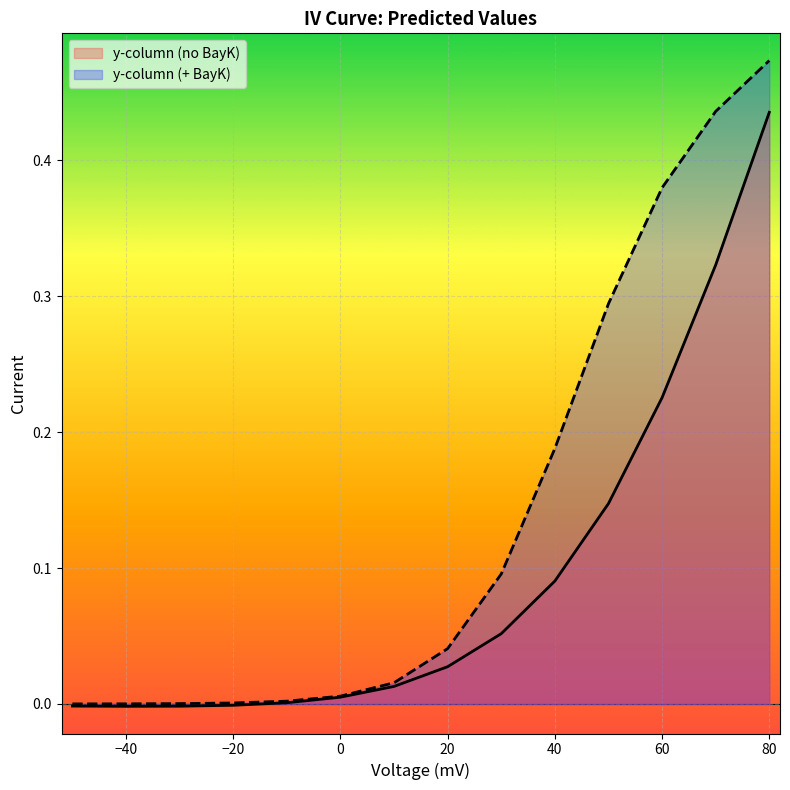

Which series changed the most between 0 and 60?

y-column (+ BayK)